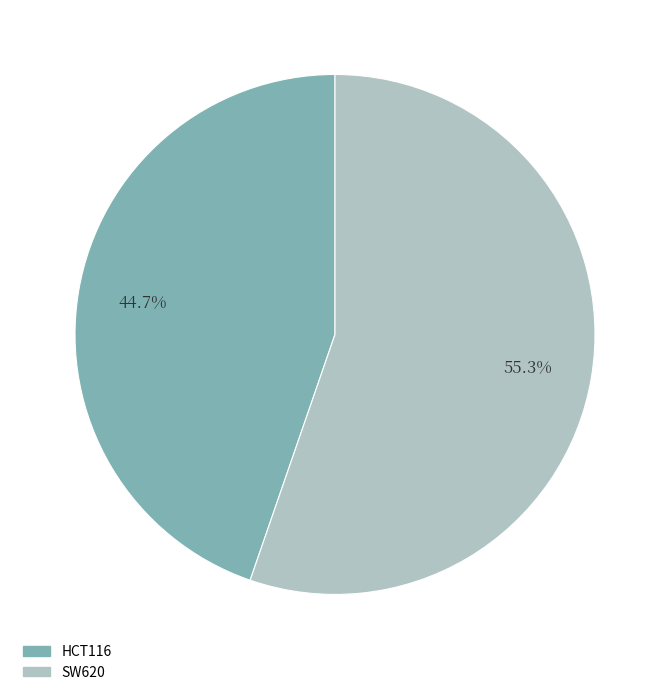

Is it true that HCT116 is 50% of the pie?

False